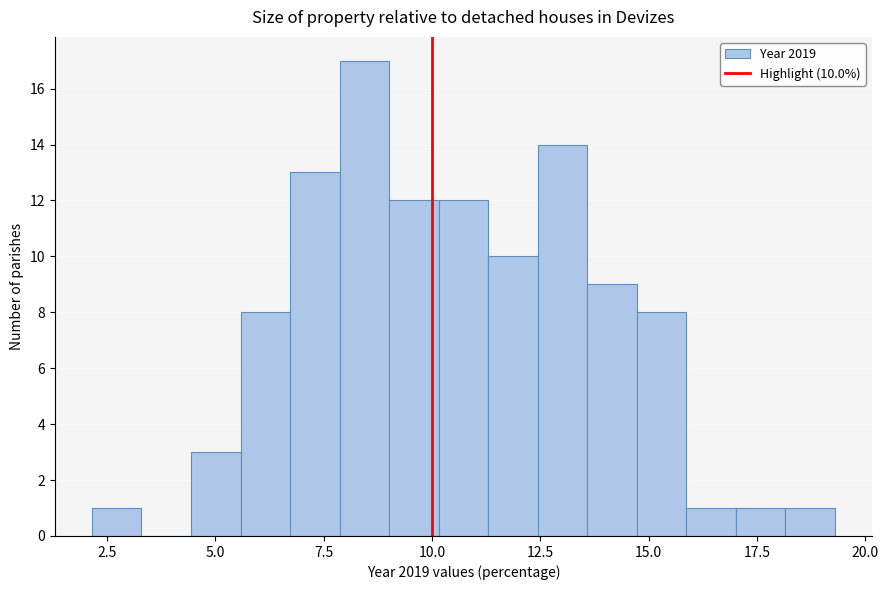

Around what value on the x-axis is the tallest bar? Give the approximate position of its centre, as read against the axis.

8.5